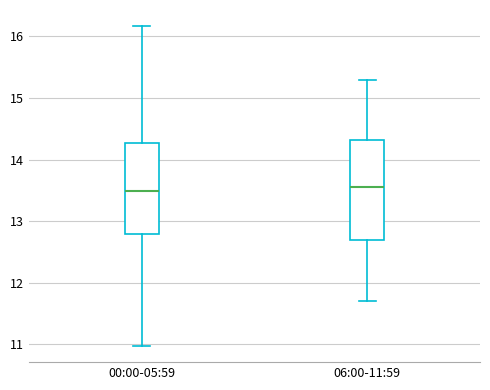

Comparing the boxes themselves (not the whiskers), which one is the tallest?

06:00-11:59